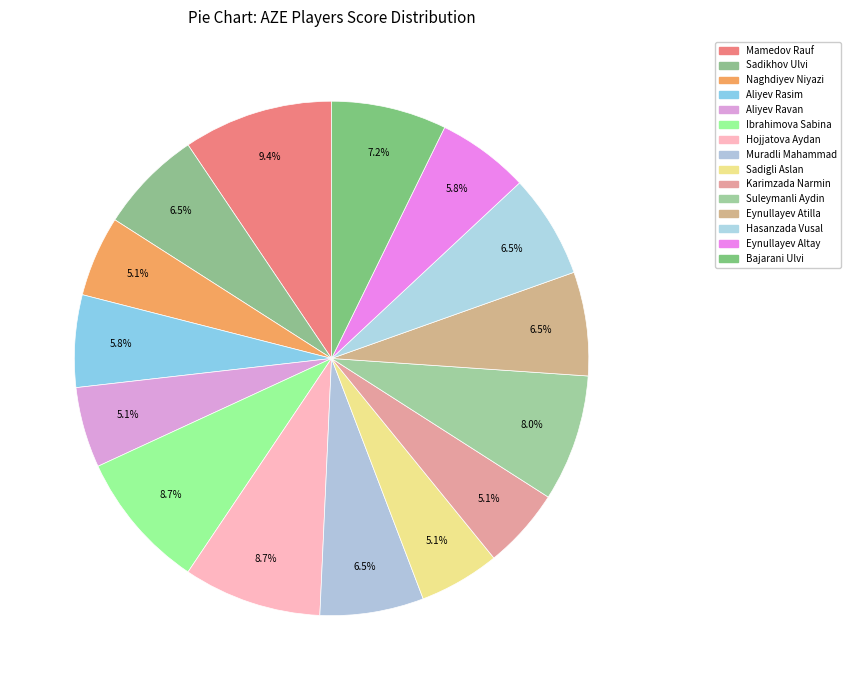

What is the smallest slice in the pie chart?

Naghdiyev Niyazi